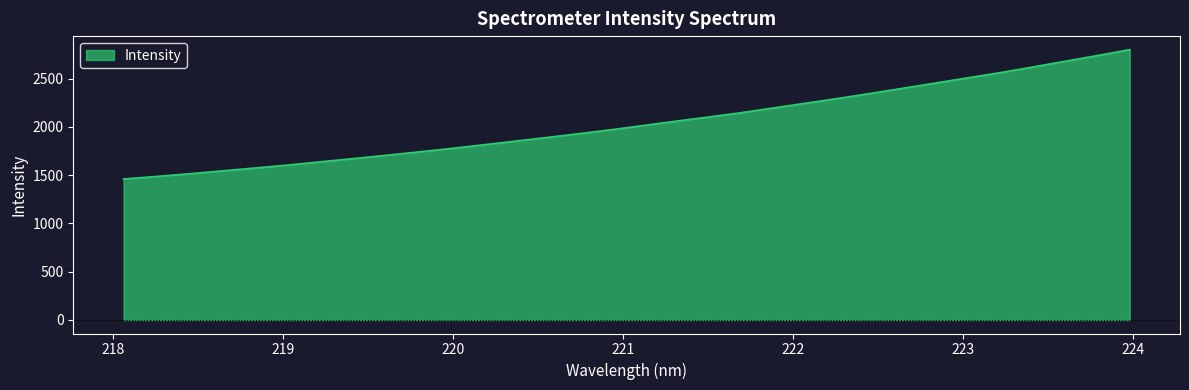

What is the difference between the maximum and minimum values?

1340.2